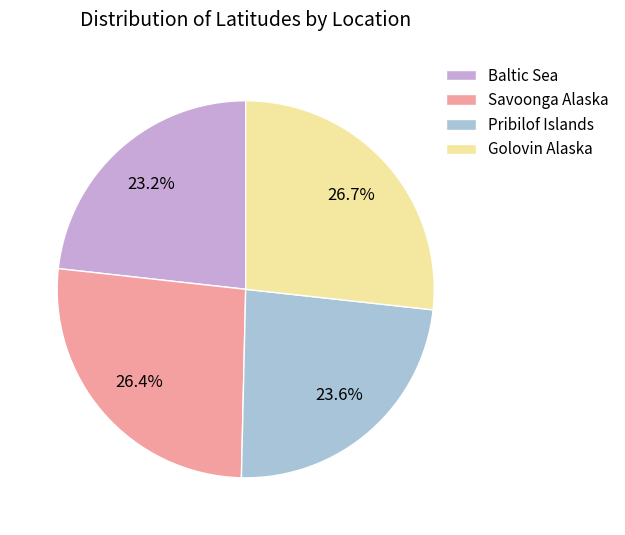

How much of the chart is everything except Pribilof Islands?

76.4%